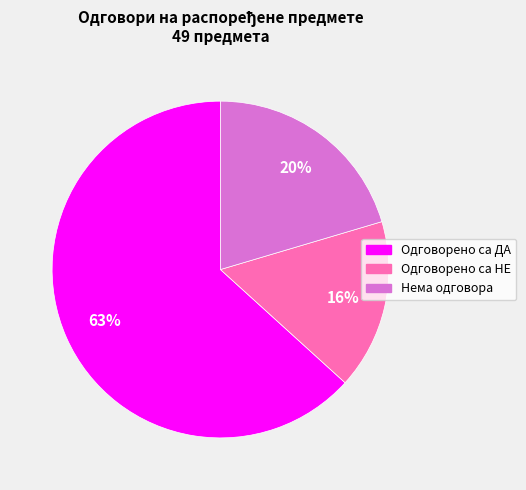

Count the number of slices in the pie.

3